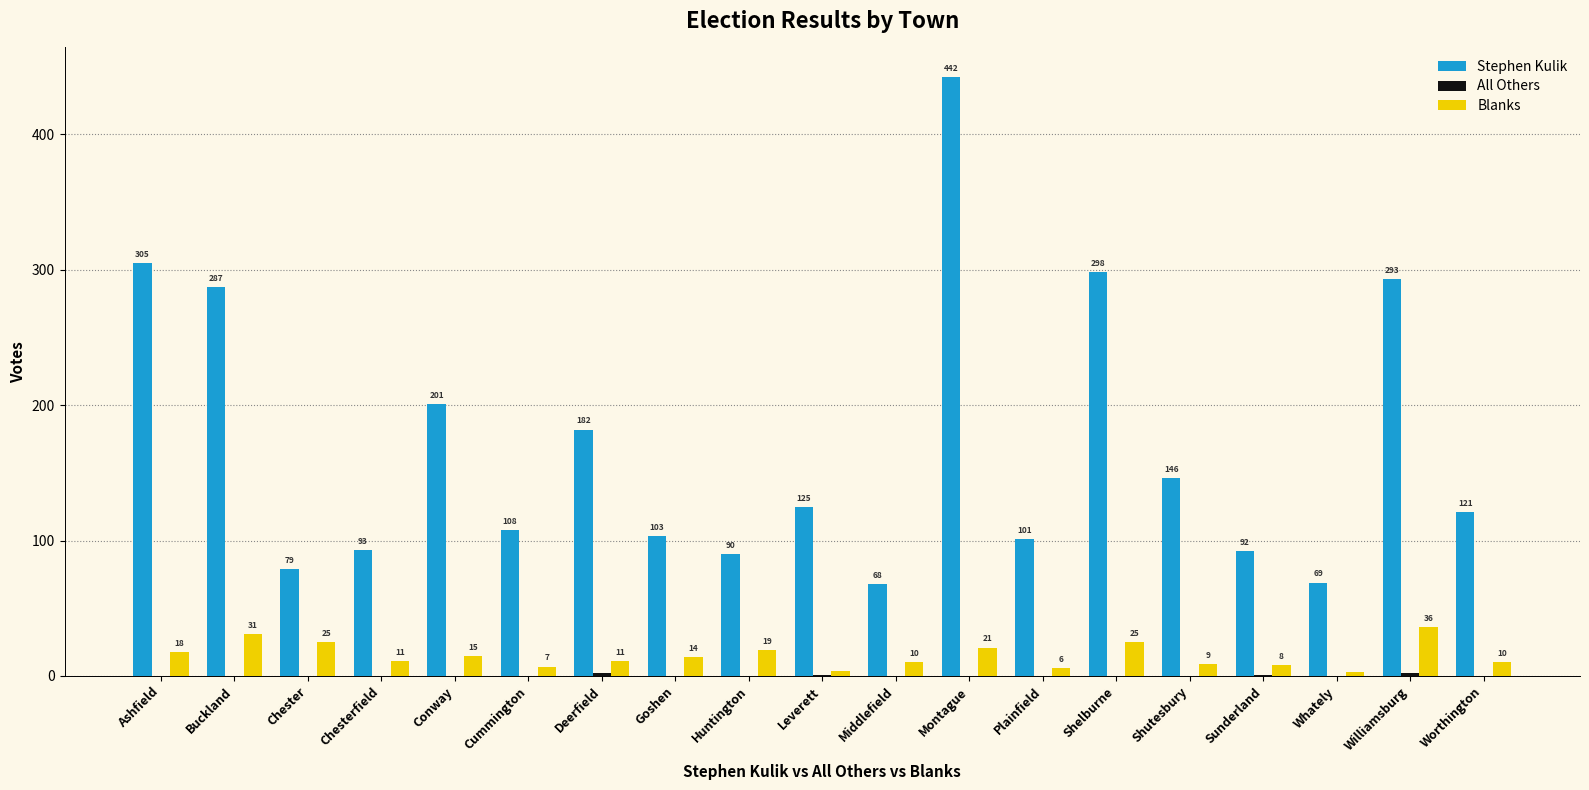

Between Shutesbury and Whately, which series saw the biggest shift?

Stephen Kulik